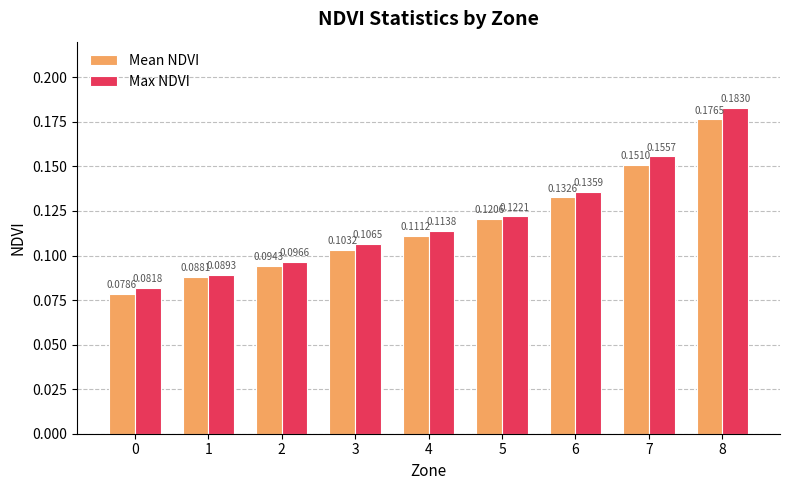

List the series in order of their overall mean, highest first.

Max NDVI, Mean NDVI